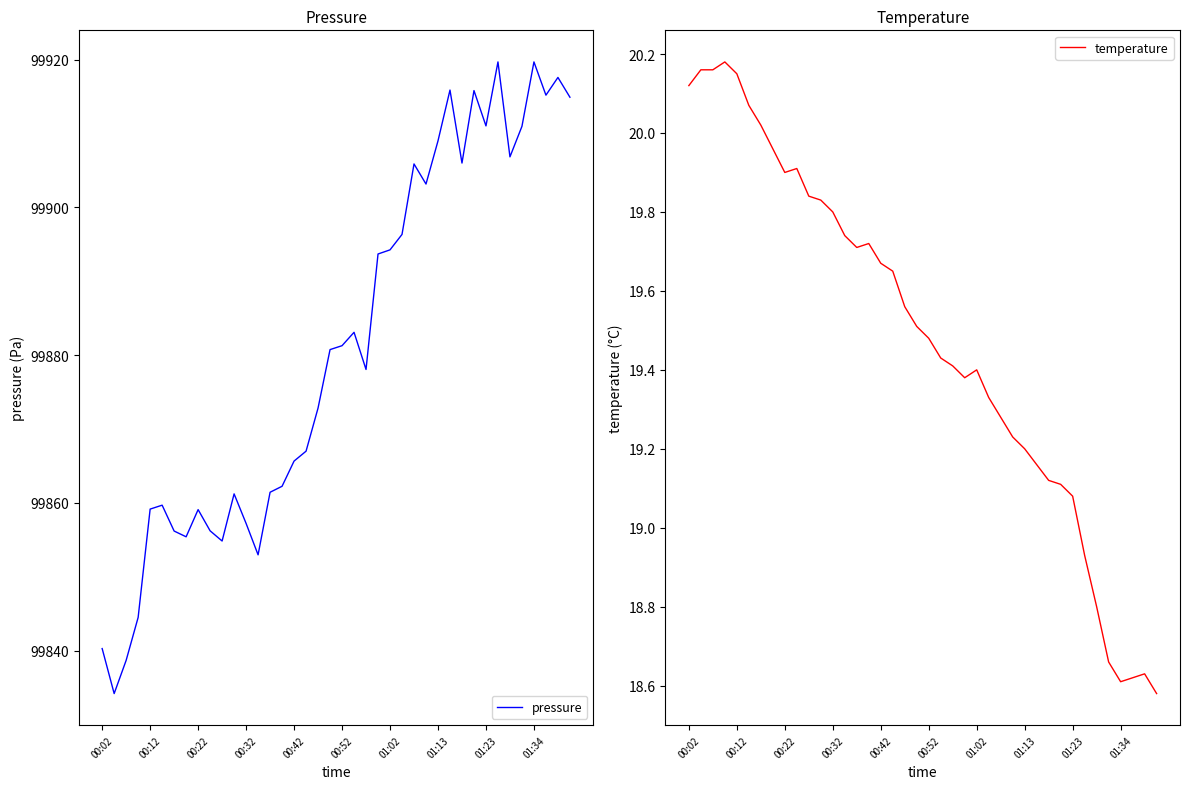

Which category has the lowest value in the temperature series?

39